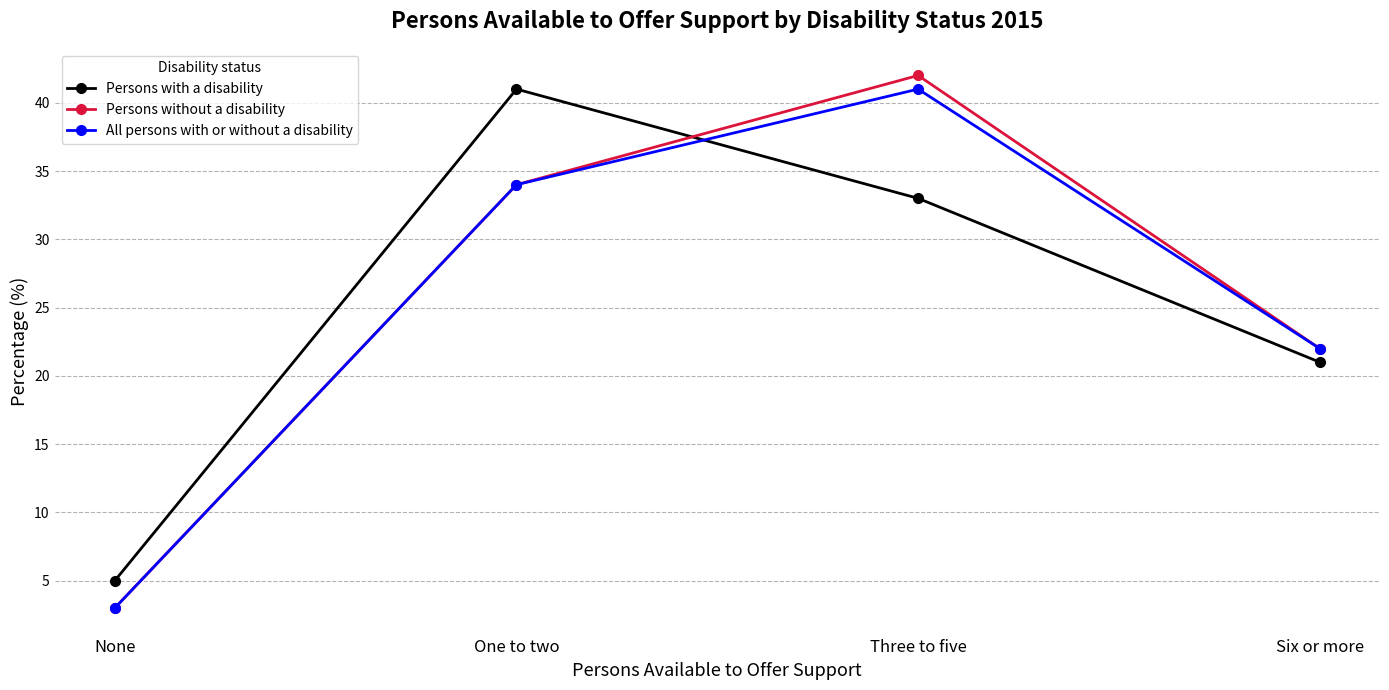

Which series has the largest range (max minus min)?

Persons without a disability